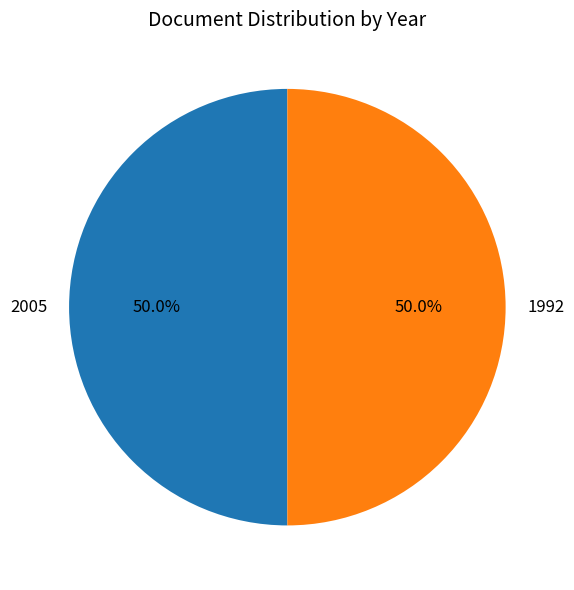

Combined, do 2005 and 1992 account for over 50%?

Yes